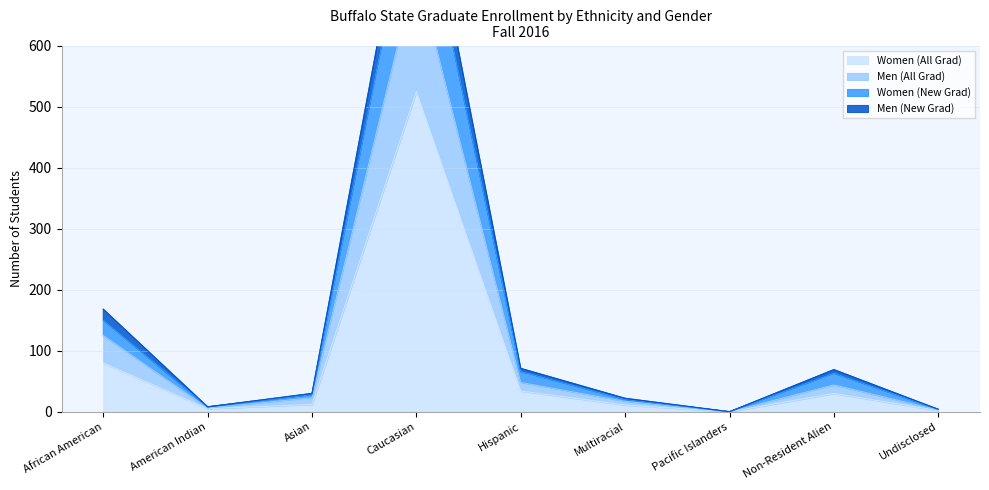

Where is Women (All Grad) nearest to the value 262?

African American